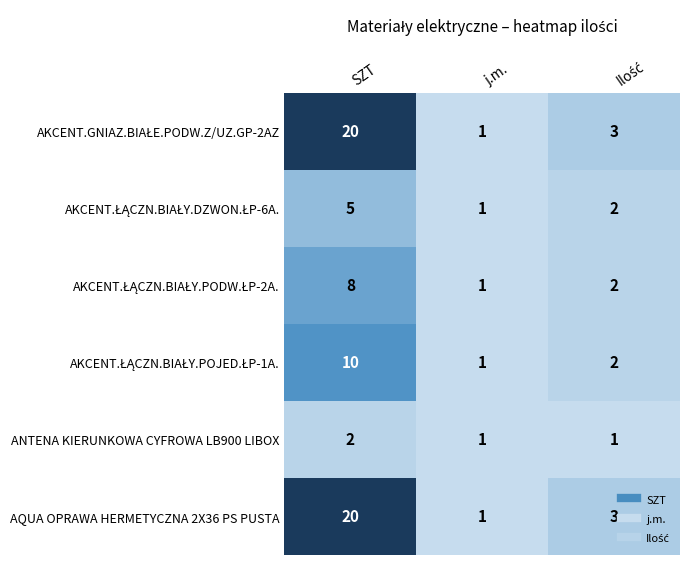

At which label does AQUA OPRAWA HERMETYCZNA 2X36 PS PUSTA reach its minimum?

j.m.